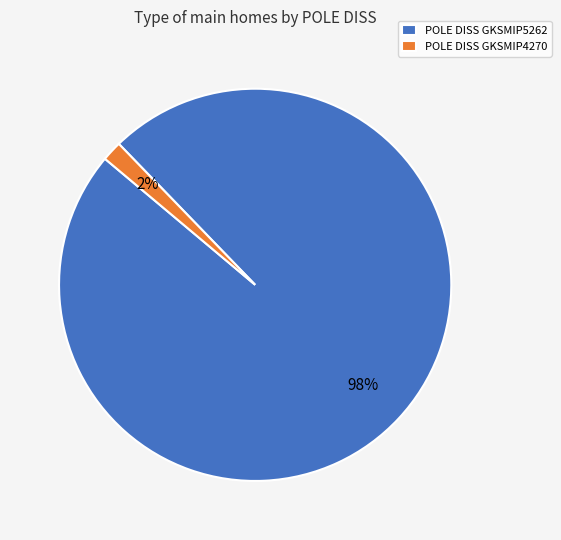

Is there any slice that represents more than half of the pie?

Yes